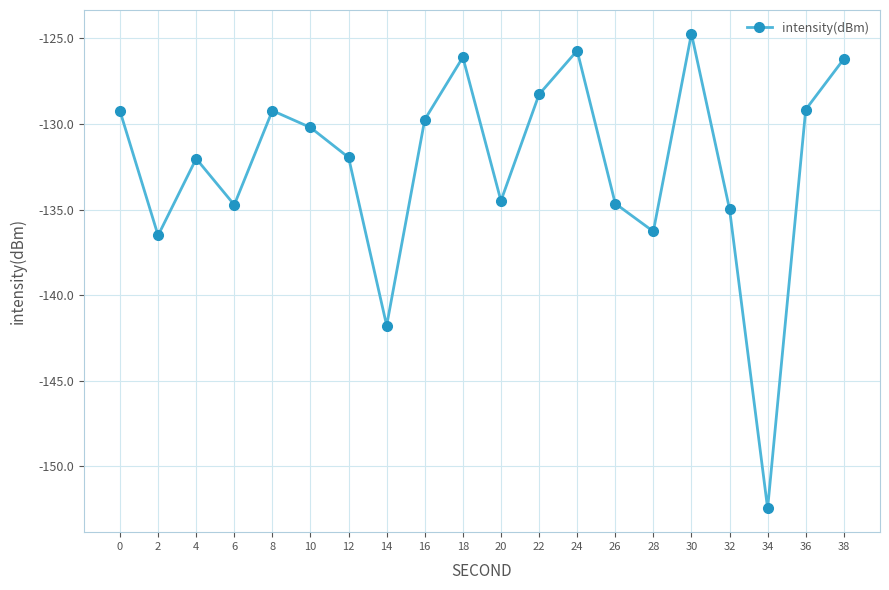

Which label corresponds to the largest value in the chart?

30